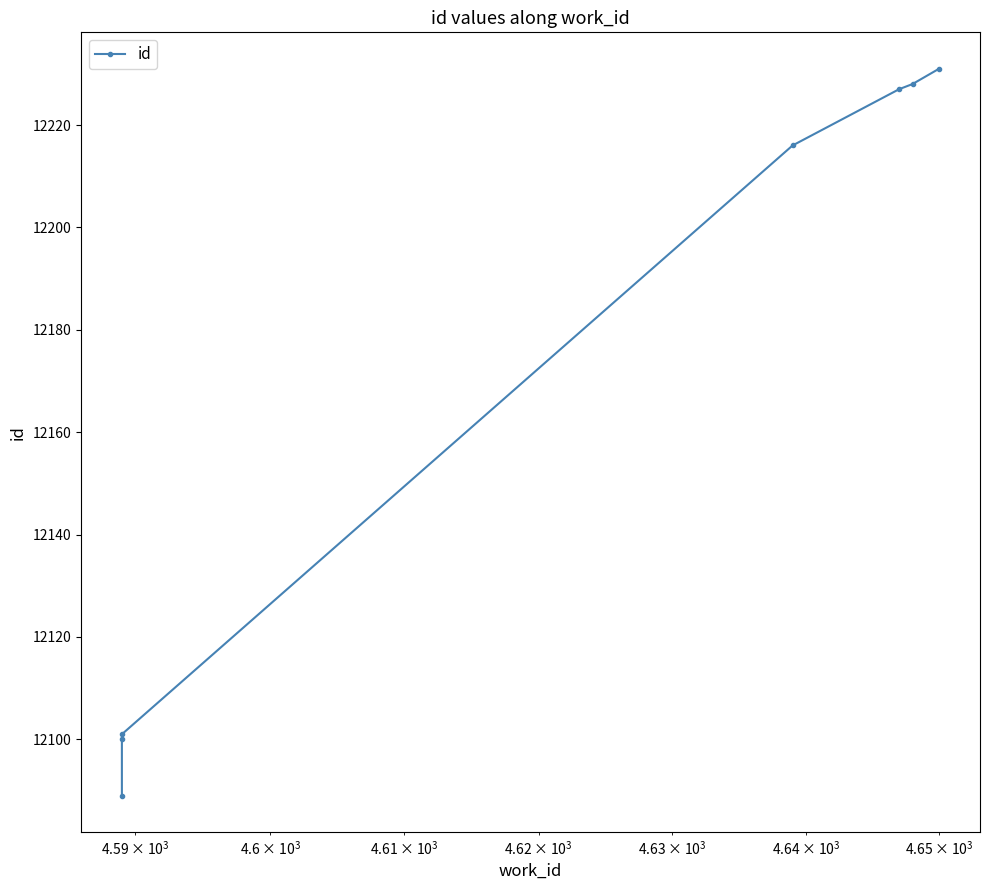

Does the chart have visible grid lines?

No